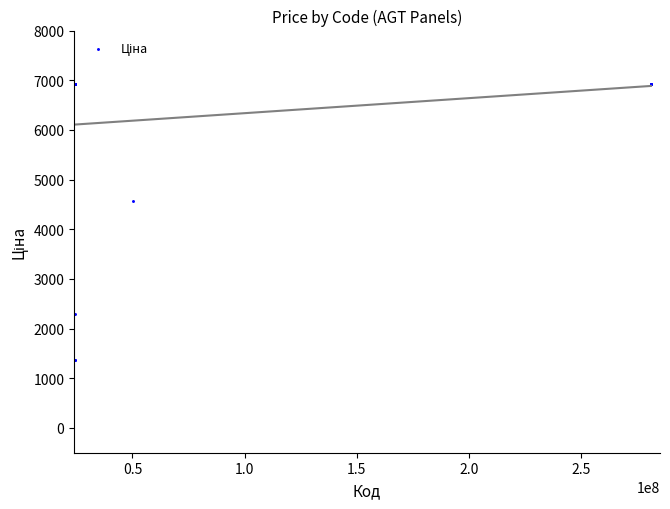

What Y value in the scatter plot is closest to 4150?

4561.9